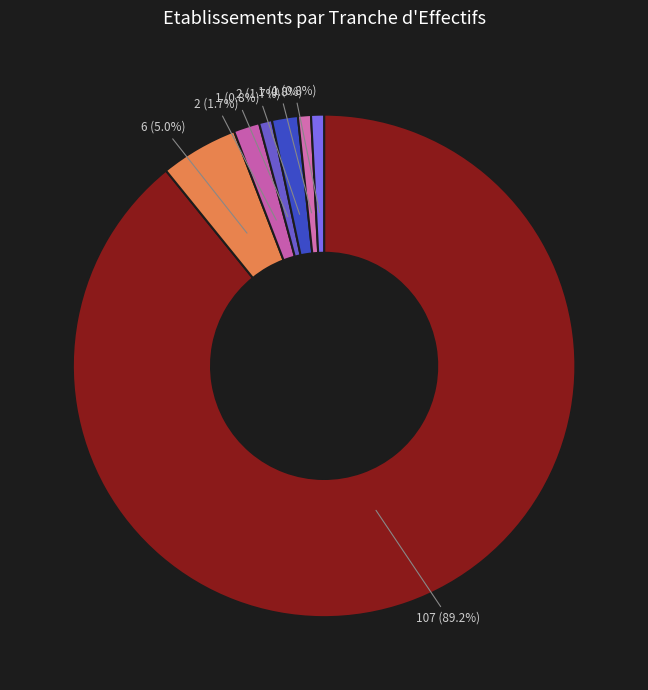

Rank the categories by value from lowest to highest.

01, 03, 21, 12, 02, 11, NN